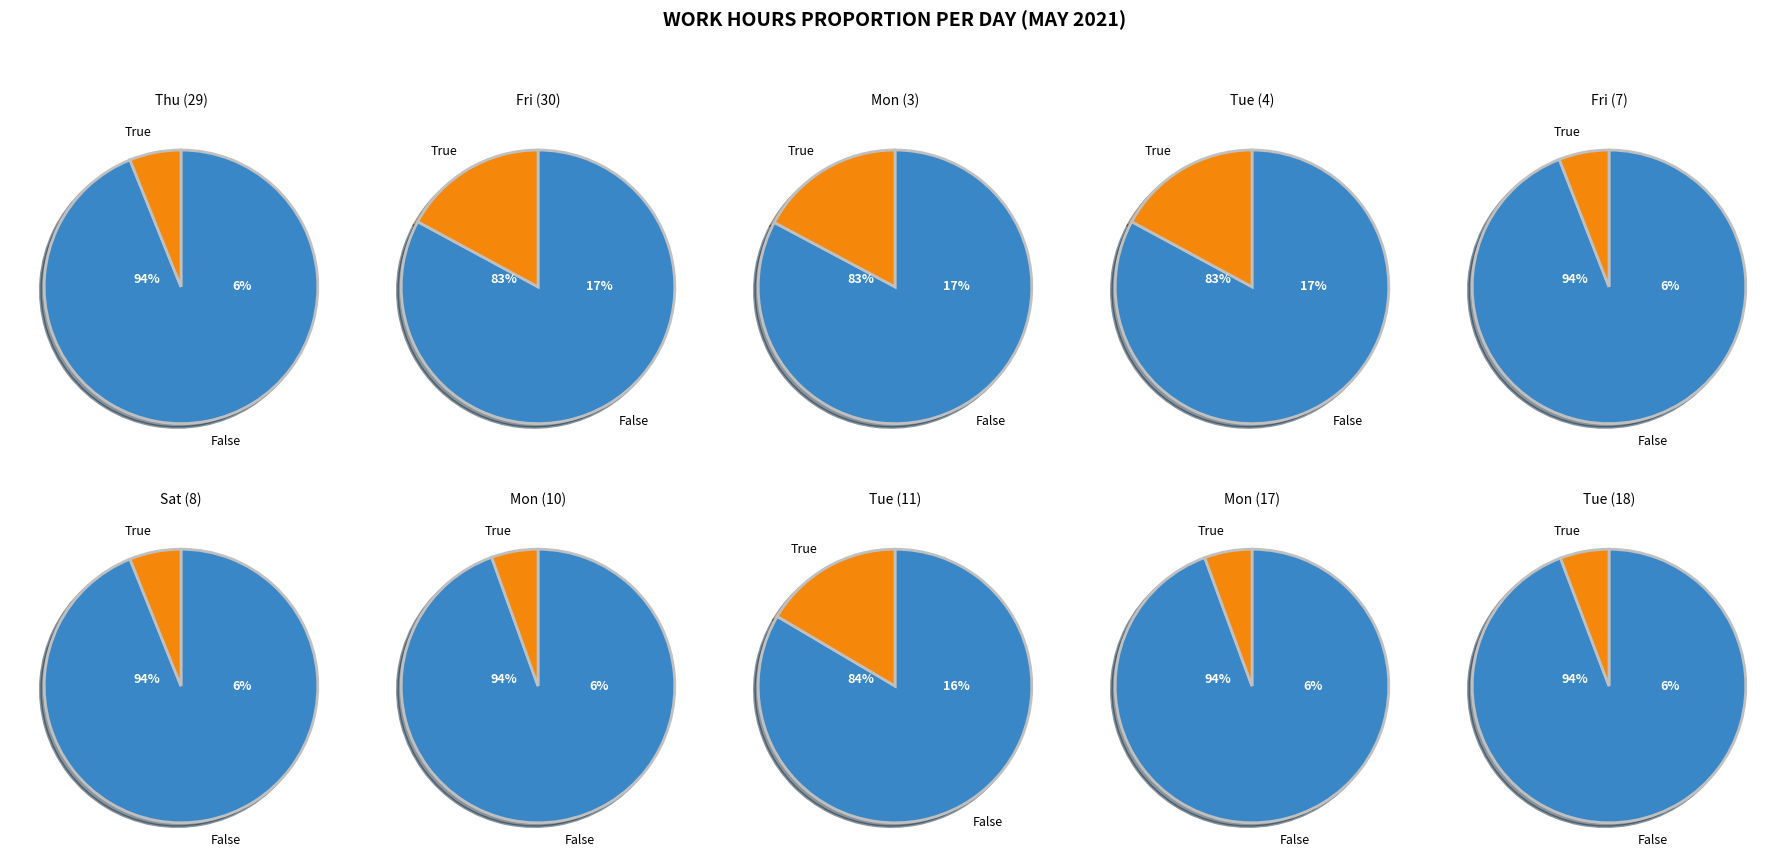

To the nearest percent, what is the average slice percentage?

10%